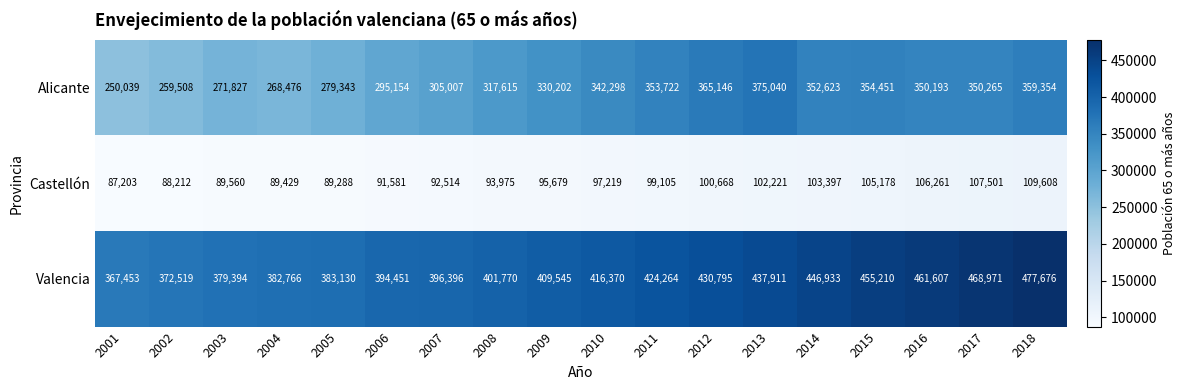

Where is Alicante nearest to the value 312539?

2008